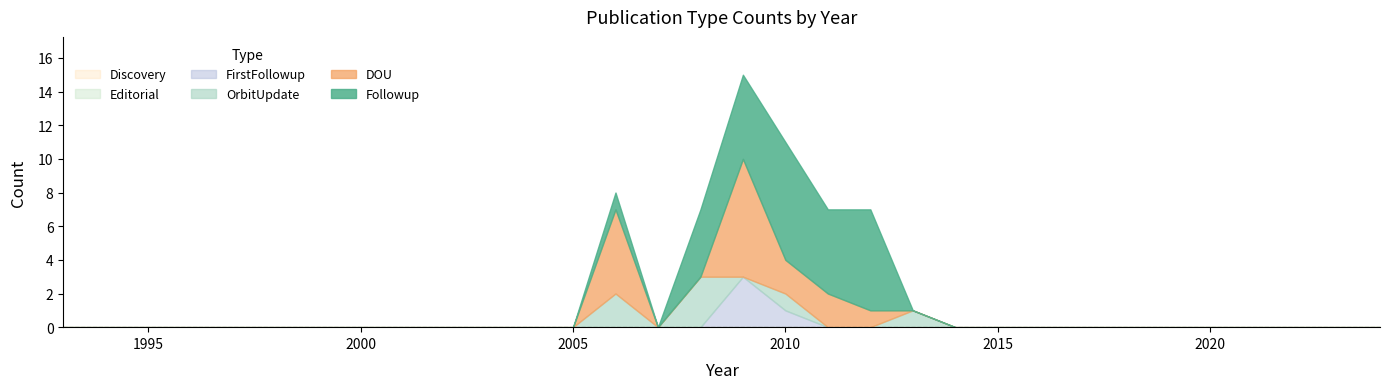

How many values in the Followup series exceed 0?

6